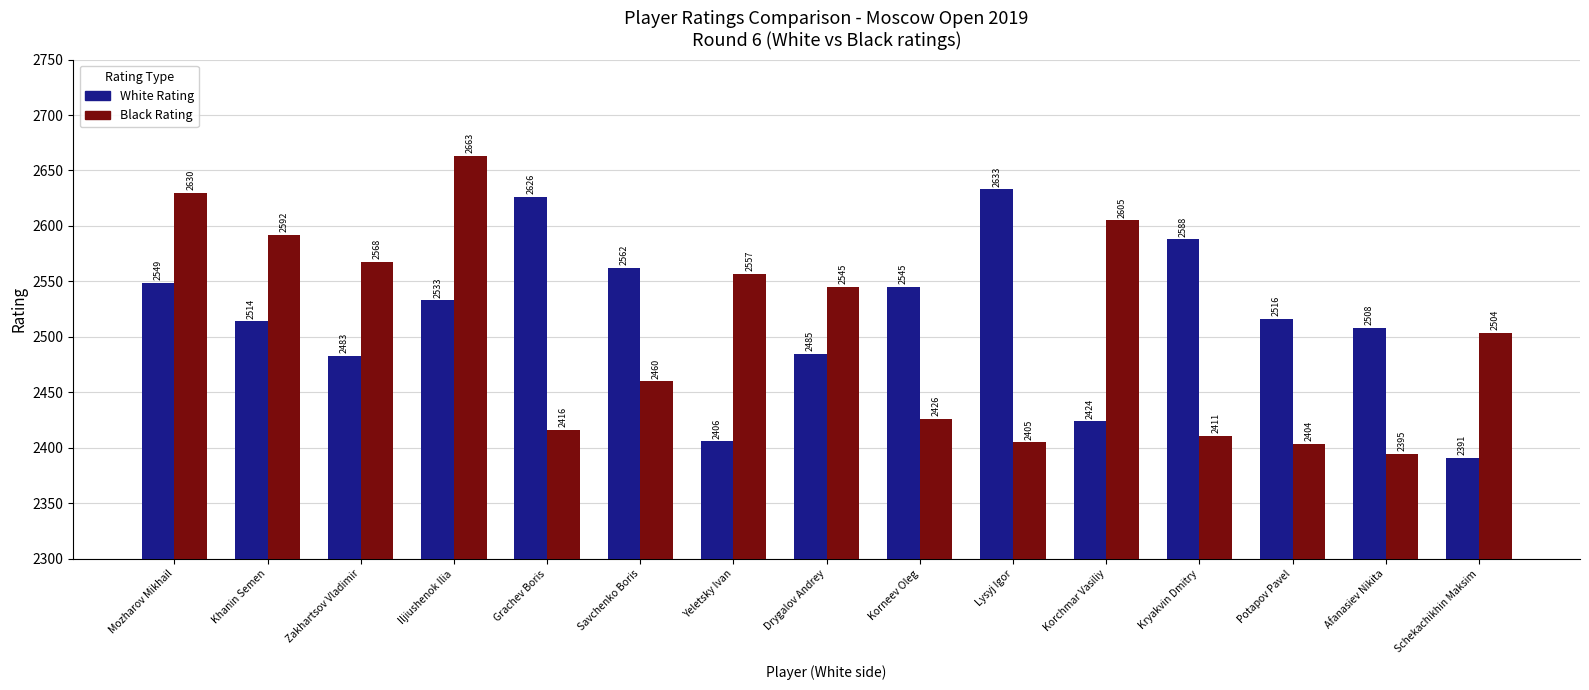

Reading right to left, list all the values displayed in this chart.

White Rating: Schekachikhin Maksim=2391	Afanasiev Nikita=2508	Potapov Pavel=2516	Kryakvin Dmitry=2588	Korchmar Vasiliy=2424	Lysyj Igor=2633	Korneev Oleg=2545	Drygalov Andrey=2485	Yeletsky Ivan=2406	Savchenko Boris=2562	Grachev Boris=2626	Iljiushenok Ilia=2533	Zakhartsov Vladimir=2483	Khanin Semen=2514	Mozharov Mikhail=2549
Black Rating: Schekachikhin Maksim=2504	Afanasiev Nikita=2395	Potapov Pavel=2404	Kryakvin Dmitry=2411	Korchmar Vasiliy=2605	Lysyj Igor=2405	Korneev Oleg=2426	Drygalov Andrey=2545	Yeletsky Ivan=2557	Savchenko Boris=2460	Grachev Boris=2416	Iljiushenok Ilia=2663	Zakhartsov Vladimir=2568	Khanin Semen=2592	Mozharov Mikhail=2630